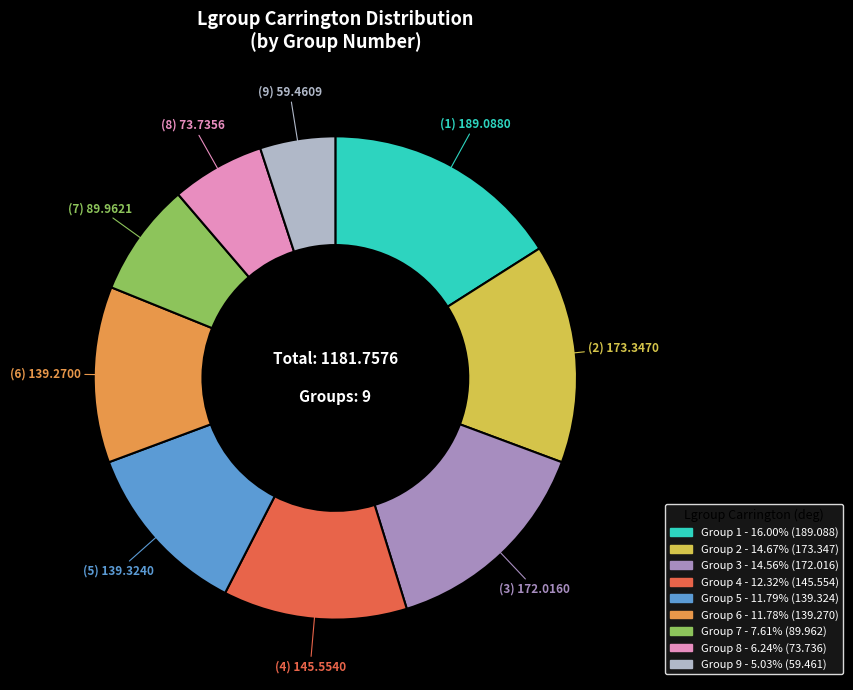

How many slices are in this pie chart?

9